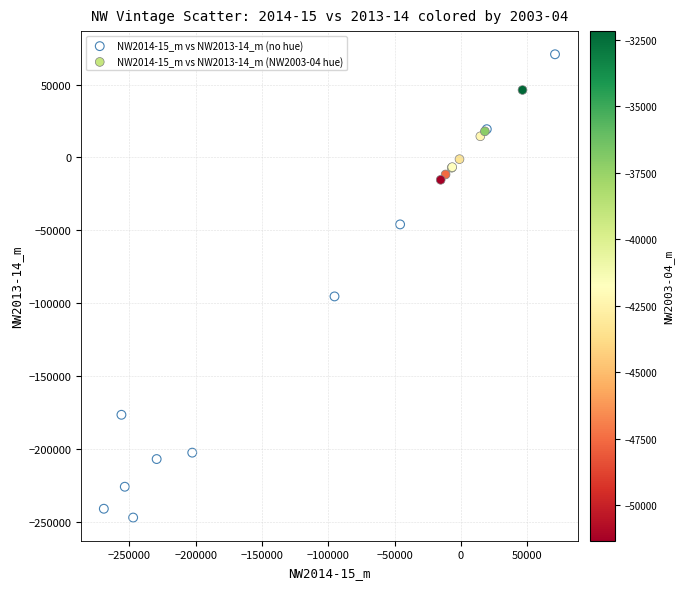

Which series has the widest spread of Y values?

NW2014-15_m vs NW2013-14_m (no hue)